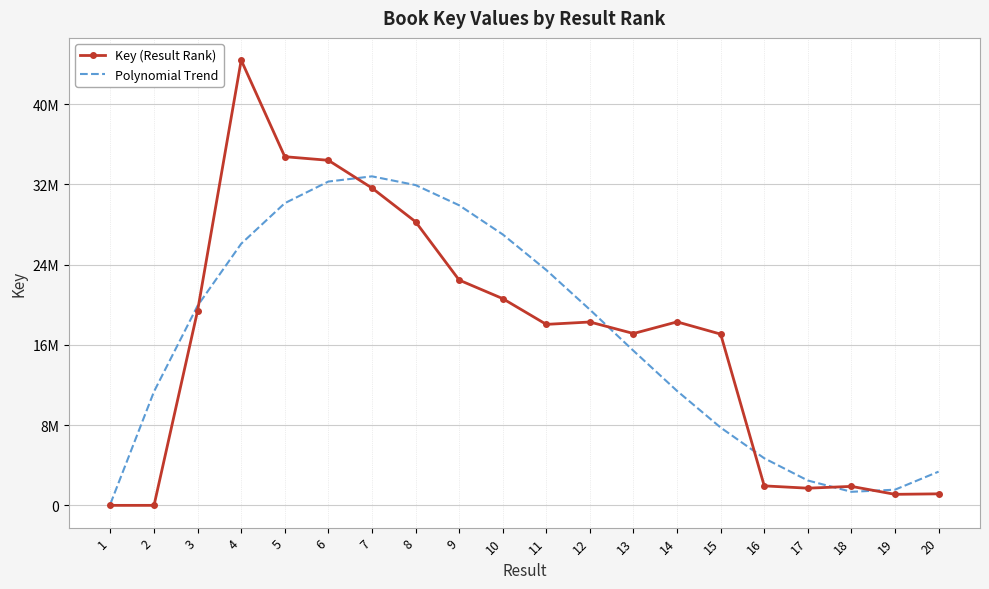

What are all the series names shown in the legend?

Key (Result Rank), Polynomial Trend